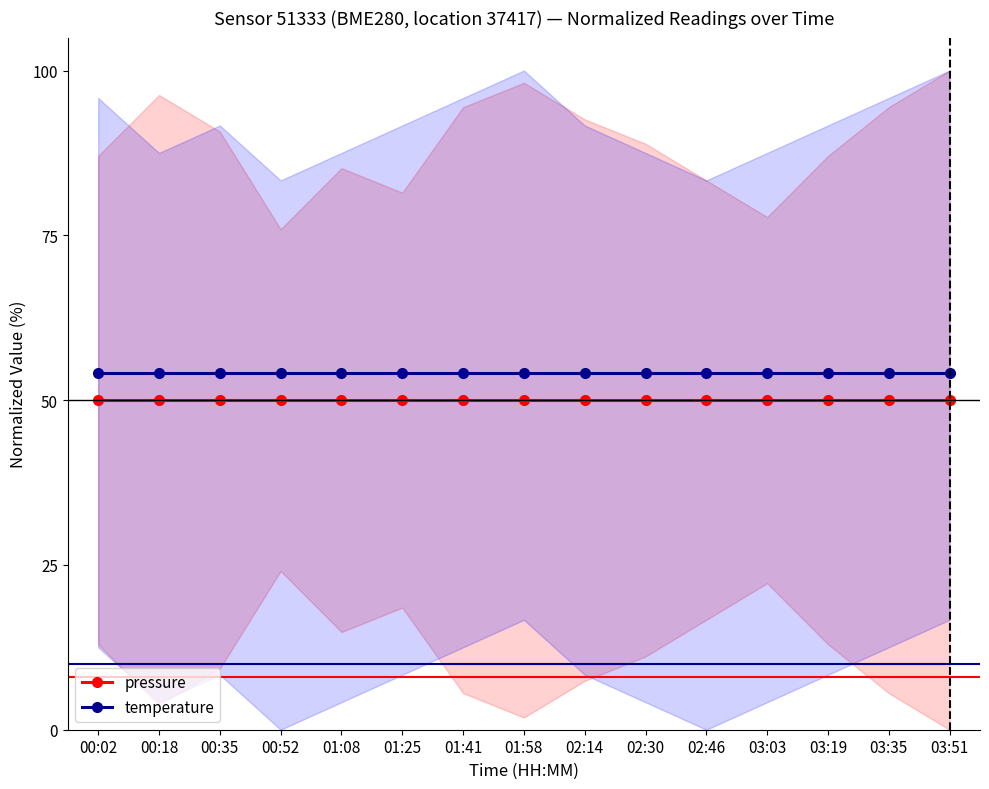

Is it true that temperature equals 12.2 at 03:35?

False